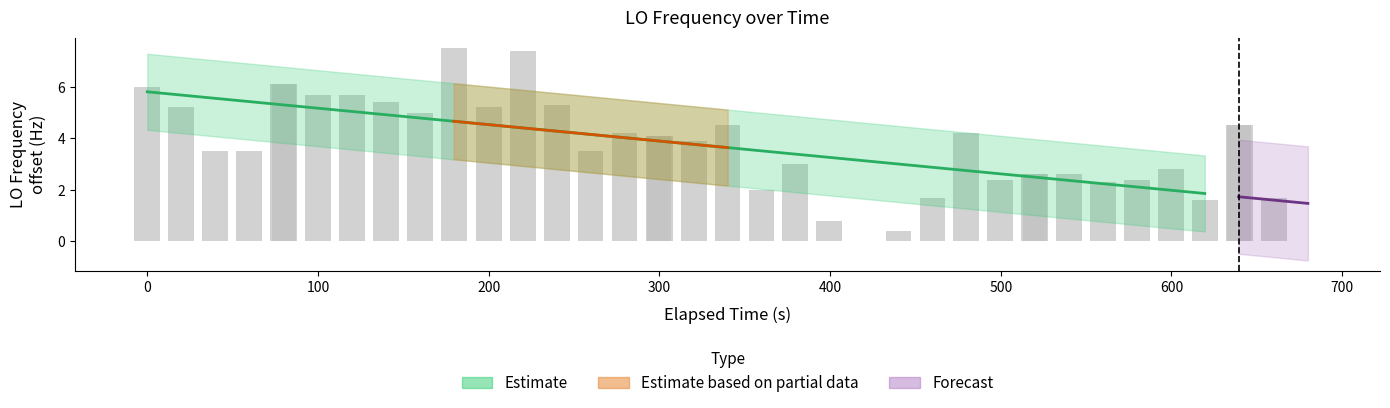

Does the chart contain stacked bars?

No